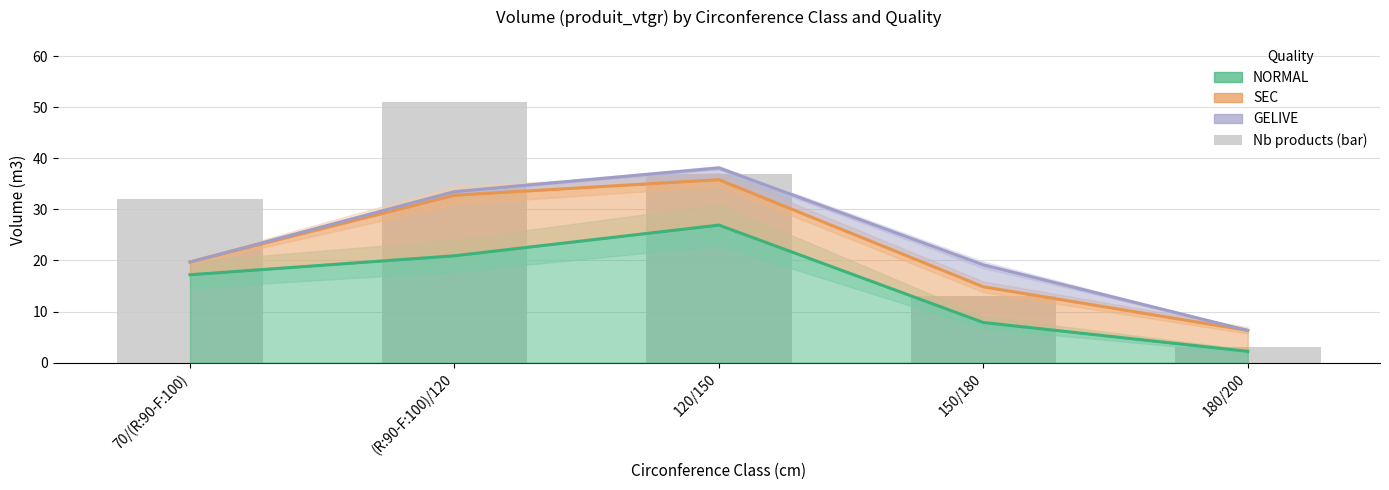

Which label corresponds to the largest value in the chart?

120/150